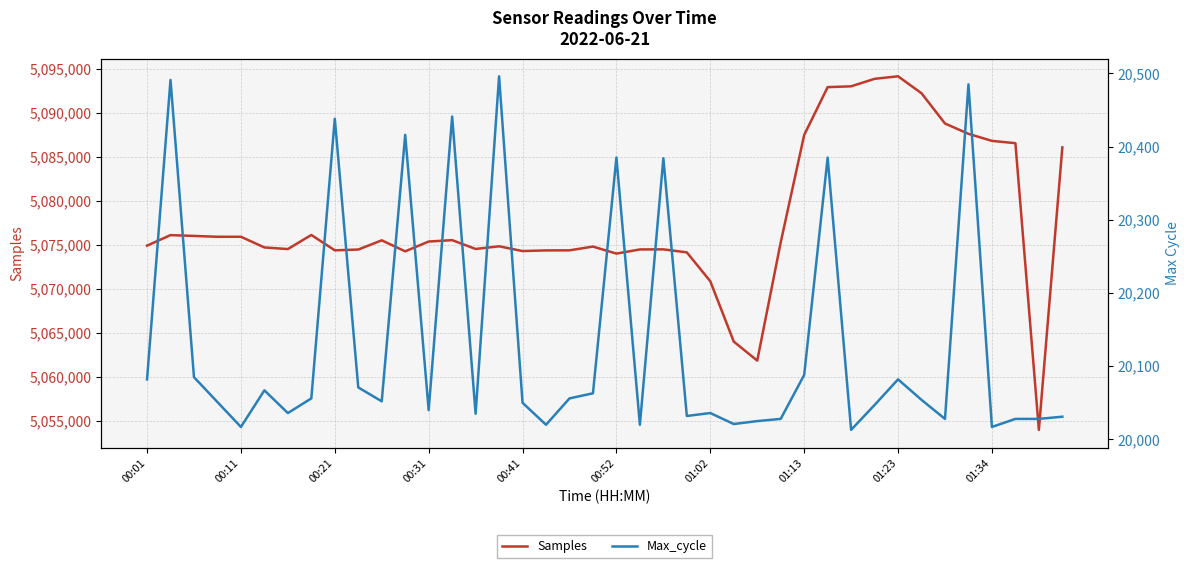

Is it true that Samples equals 7635455 at 00:41?

False